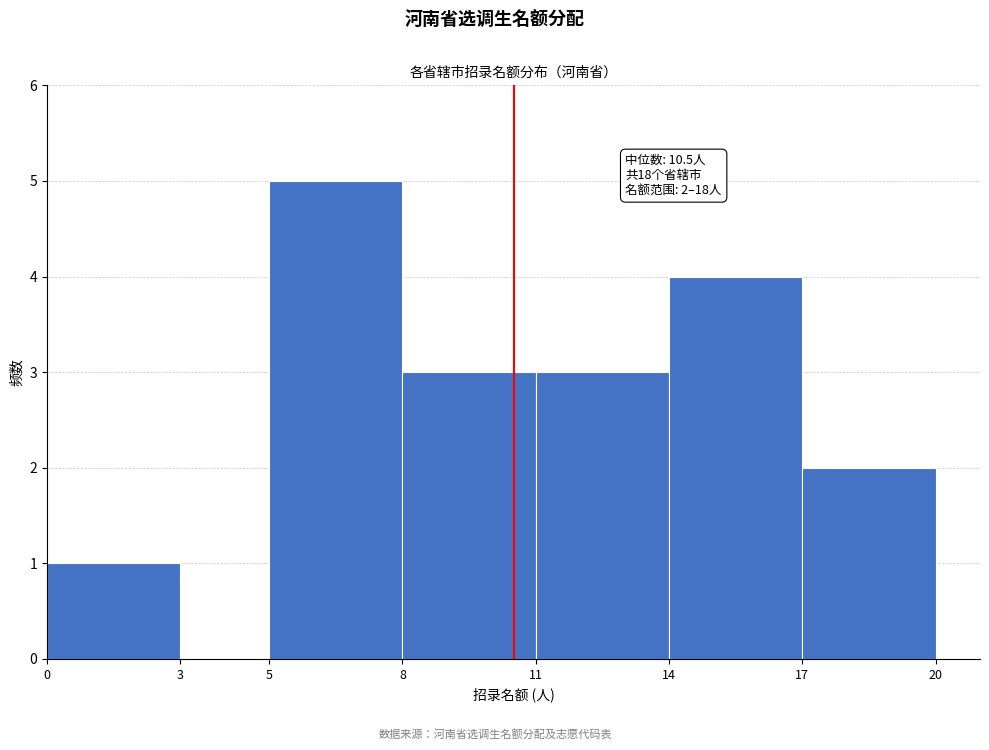

Which range on the x-axis has the tallest bar?

5 to 8